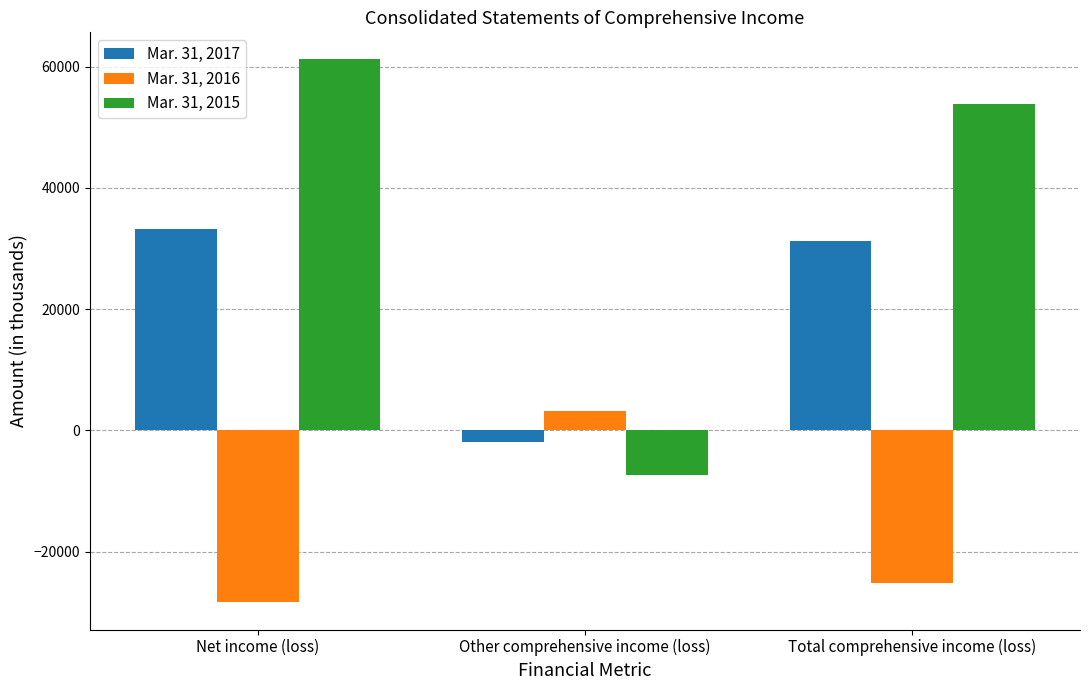

Reading left to right, list all the values displayed in this chart.

Mar. 31, 2017: 33291	-1971	31320
Mar. 31, 2016: -28369	3144	-25225
Mar. 31, 2015: 61192	-7417	53775